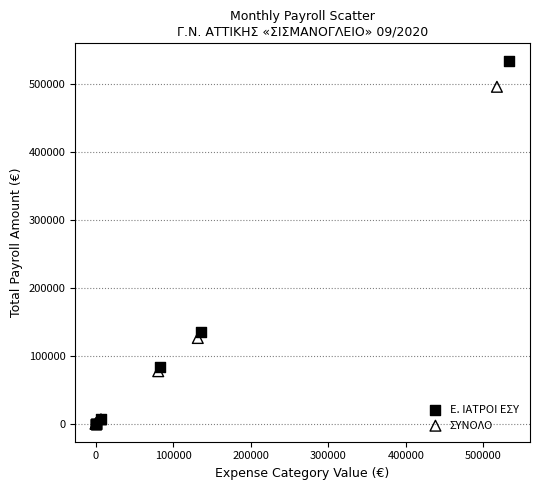

Which series has the largest Y range (max minus min)?

Ε. ΙΑΤΡΟΙ ΕΣΥ